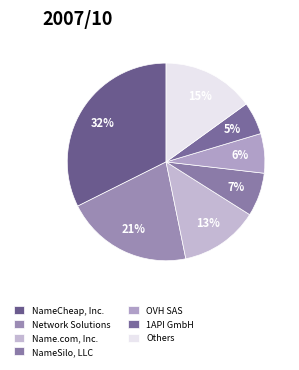

Count the number of slices in the pie.

7